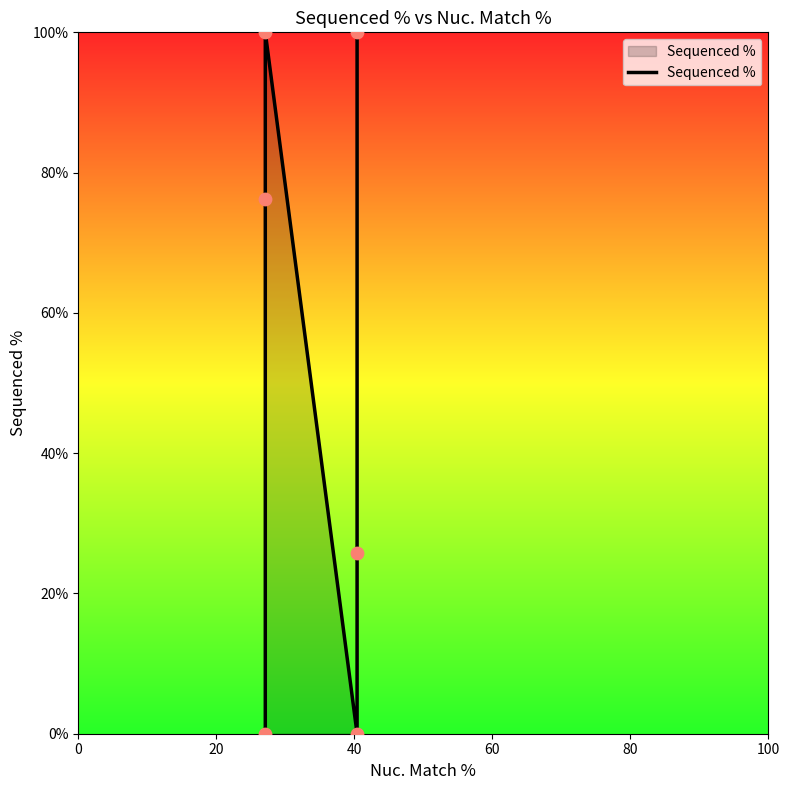

What is the change in value from 40 to 60?

-100.0